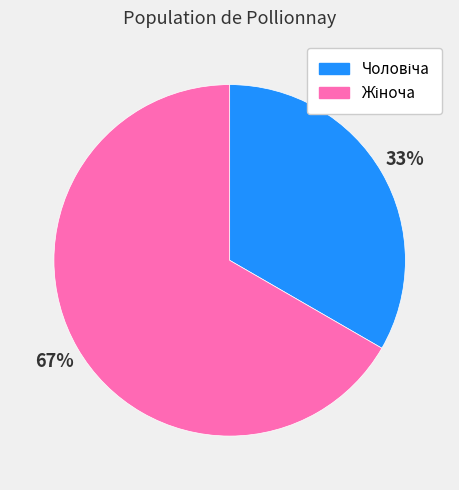

To the nearest percent, what is the average slice percentage?

50%